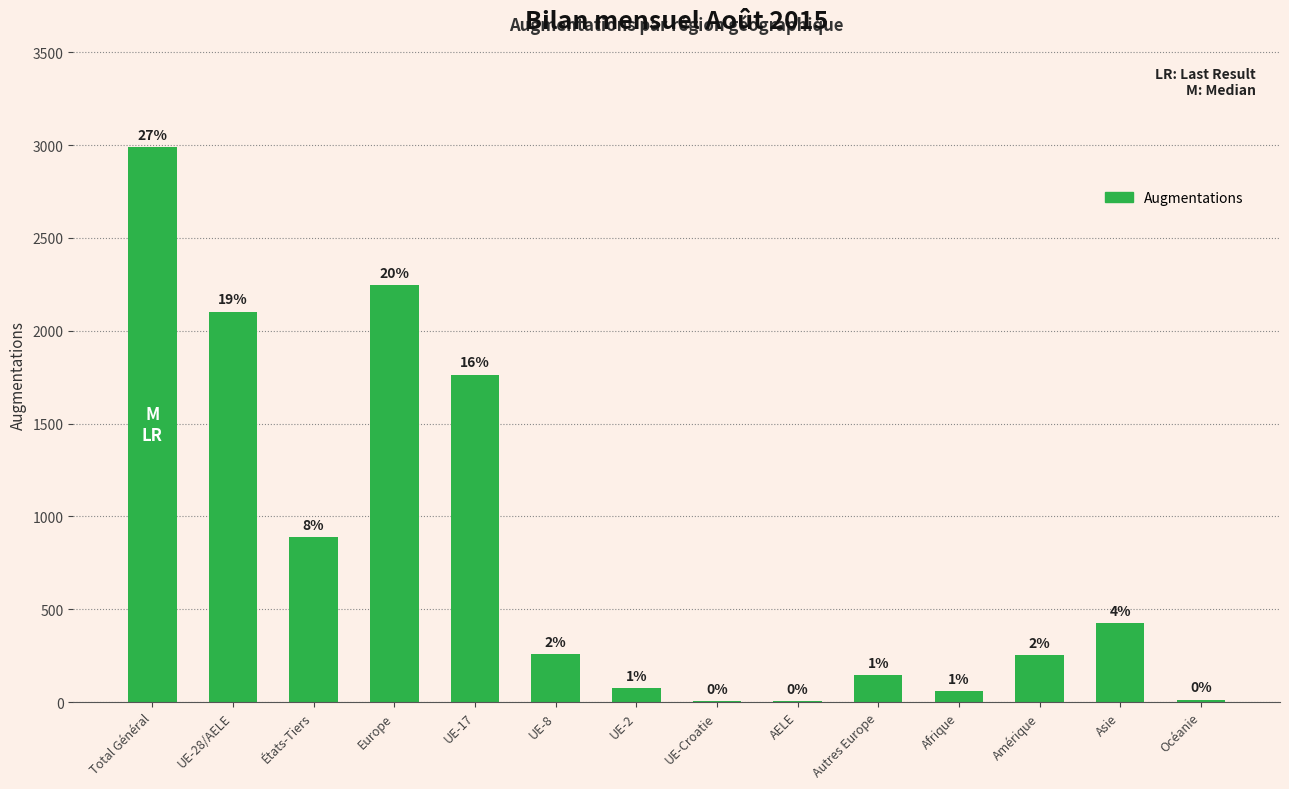

Reading left to right, transcribe all the data shown in this chart.

2988	2101	887	2245	1762	258	74	4	3	144	57	251	424	11